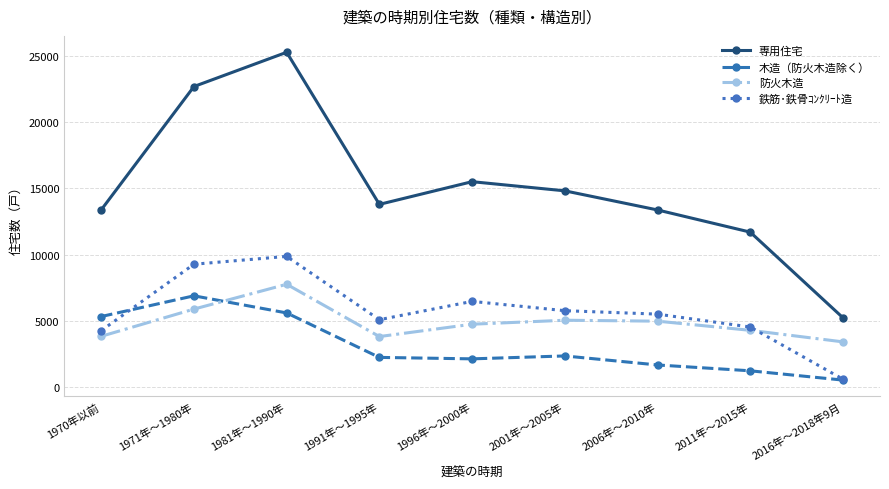

Is the value of 木造（防火木造除く） at 1991年～1995年 greater than the value of 専用住宅 at 1991年～1995年?

No